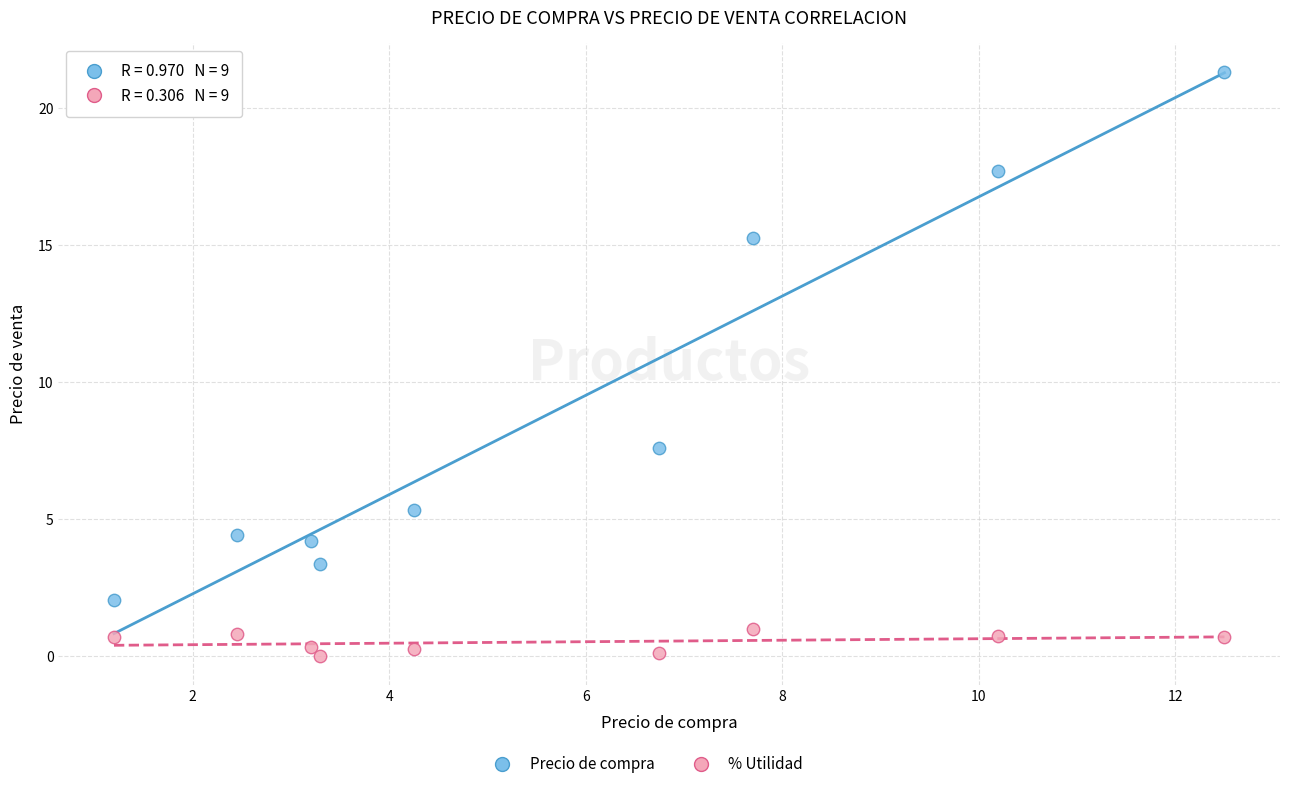

Across all data points, what is the range of X values (max minus min)?

11.3